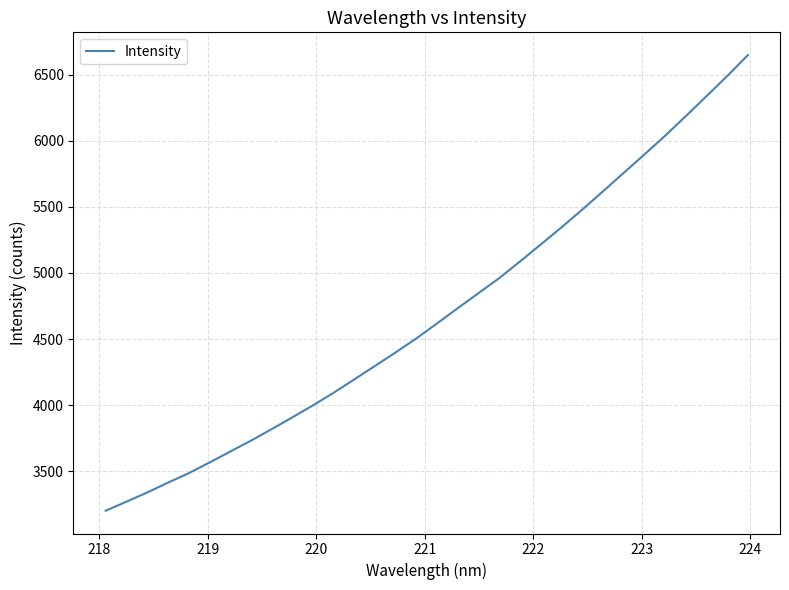

What is the maximum value shown in the chart?

6647.1